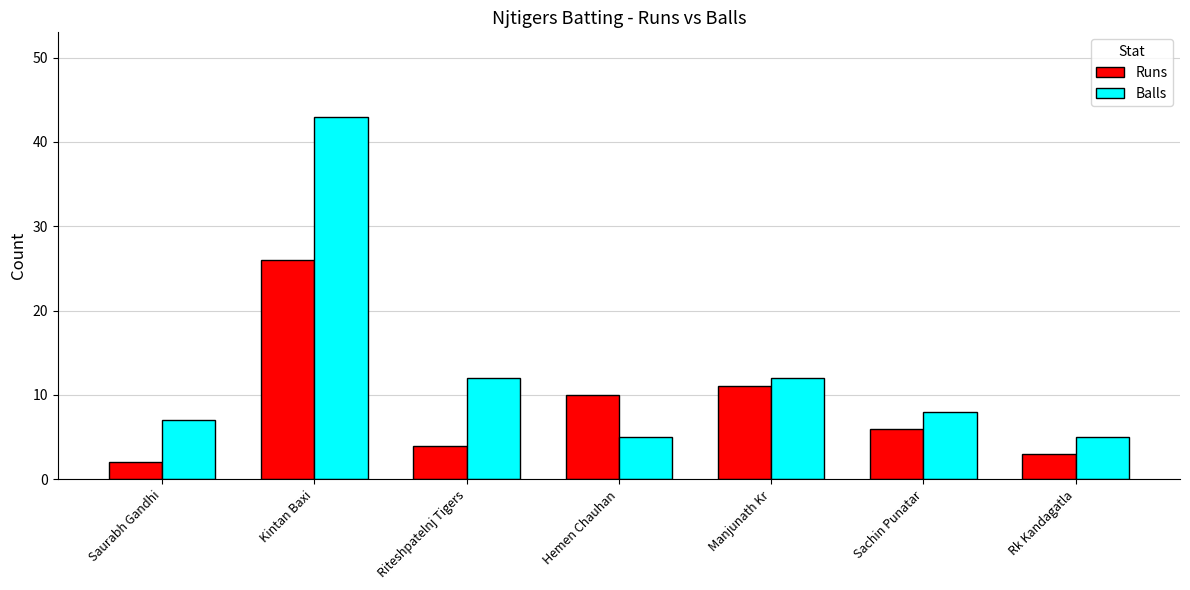

The value of Balls at Saurabh Gandhi is 7. True or false?

True